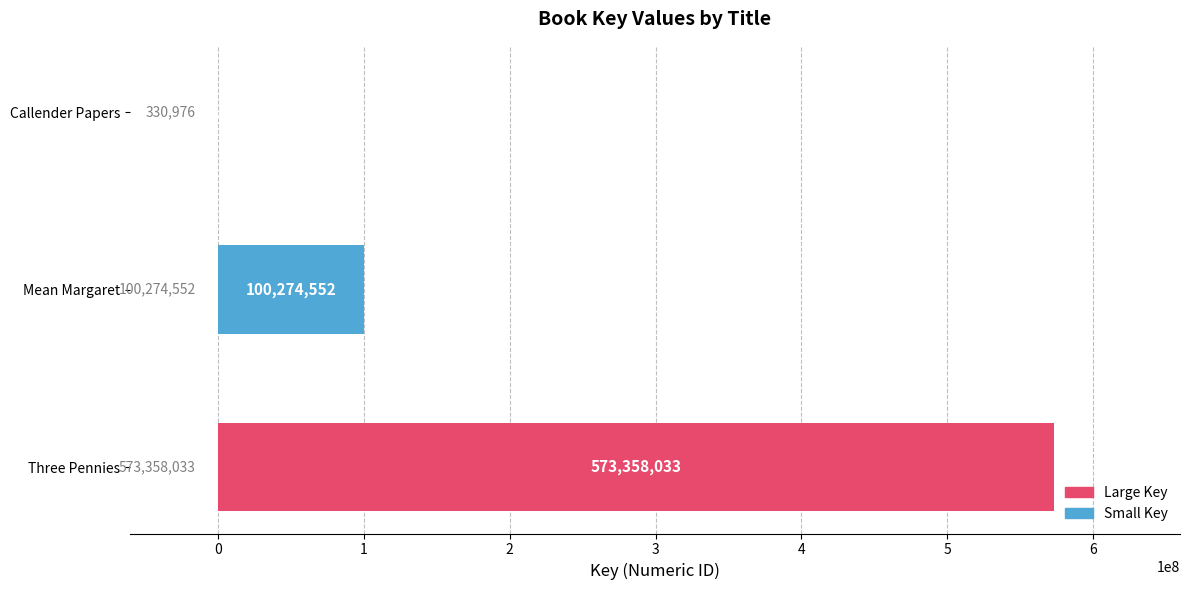

Reading top to bottom, list all the values displayed in this chart.

Callender Papers=330976	Mean Margaret=100274552	Three Pennies=573358033